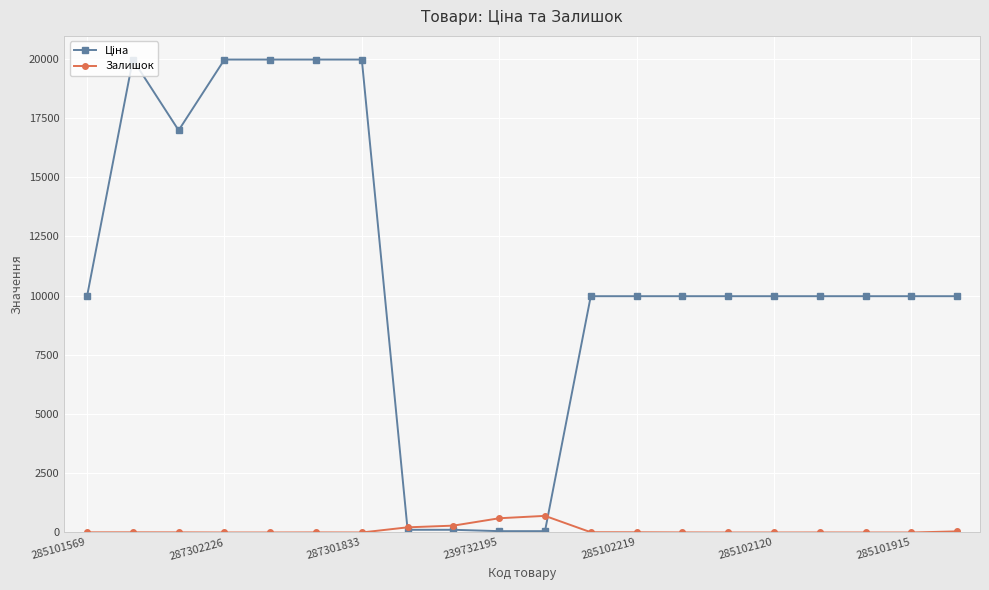

What is the greatest value displayed?

19964.2